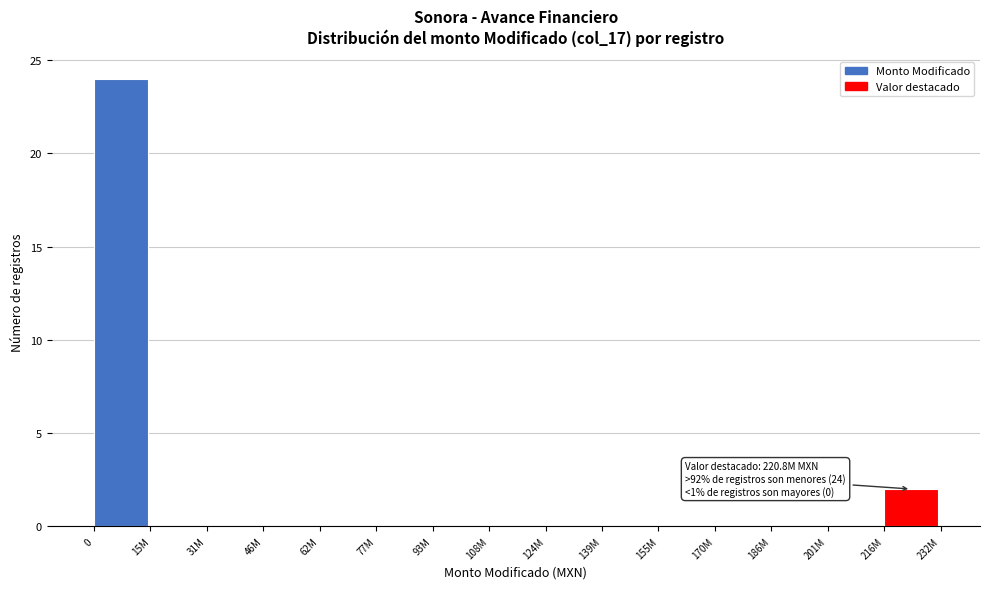

Reading left to right, extract all data points from this chart.

0=24	15M=0	31M=0	46M=0	62M=0	77M=0	93M=0	108M=0	124M=0	139M=0	155M=0	170M=0	186M=0	201M=0	216M=2